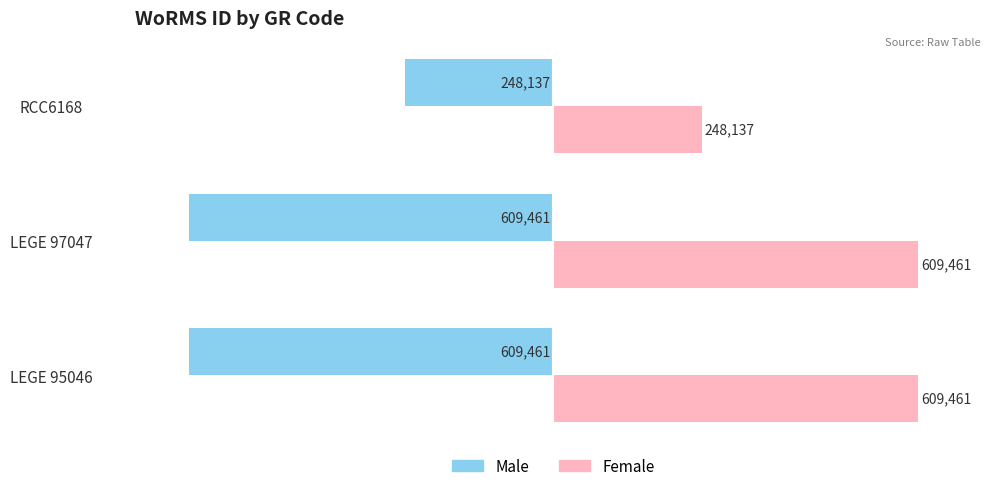

Which series has the largest total across all categories?

Female